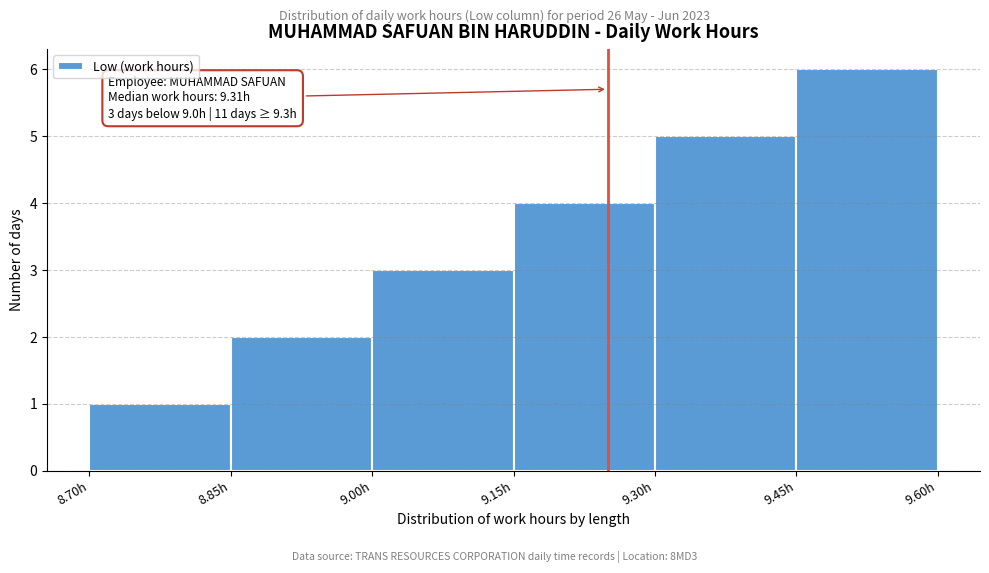

Over which range of the x-axis is the bar tallest?

9.45 to 9.60